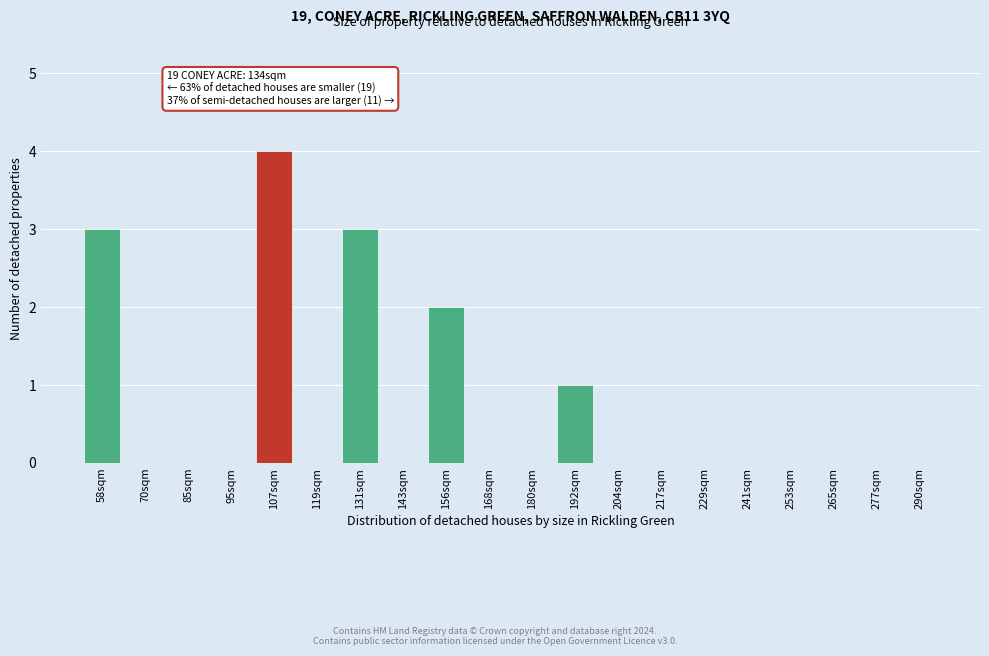

Reading right to left, what are all the values shown in this chart?

290sqm=0	277sqm=0	265sqm=0	253sqm=0	241sqm=0	229sqm=0	217sqm=0	204sqm=0	192sqm=1	180sqm=0	168sqm=0	156sqm=2	143sqm=0	131sqm=3	119sqm=0	107sqm=4	95sqm=0	85sqm=0	70sqm=0	58sqm=3